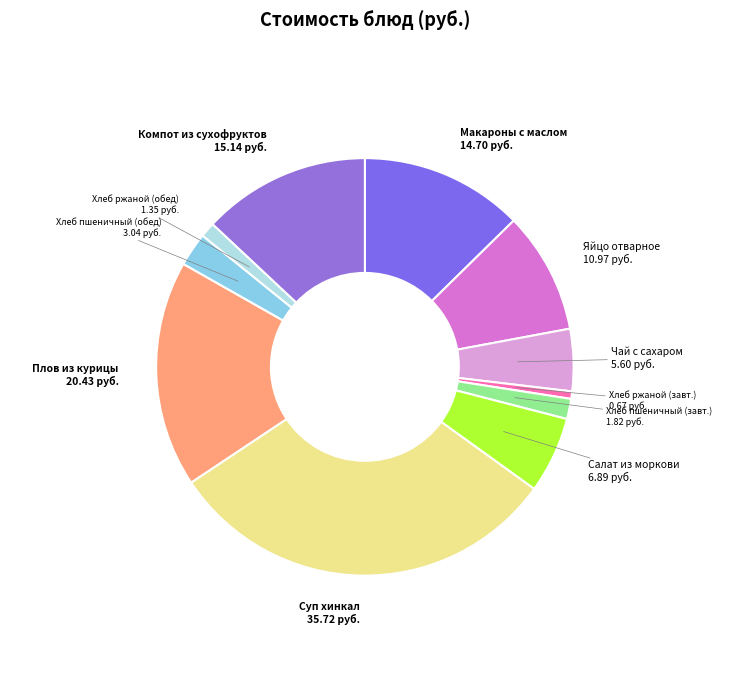

Do Яйцо отварное and Суп хинкал together represent more than half of the pie?

No